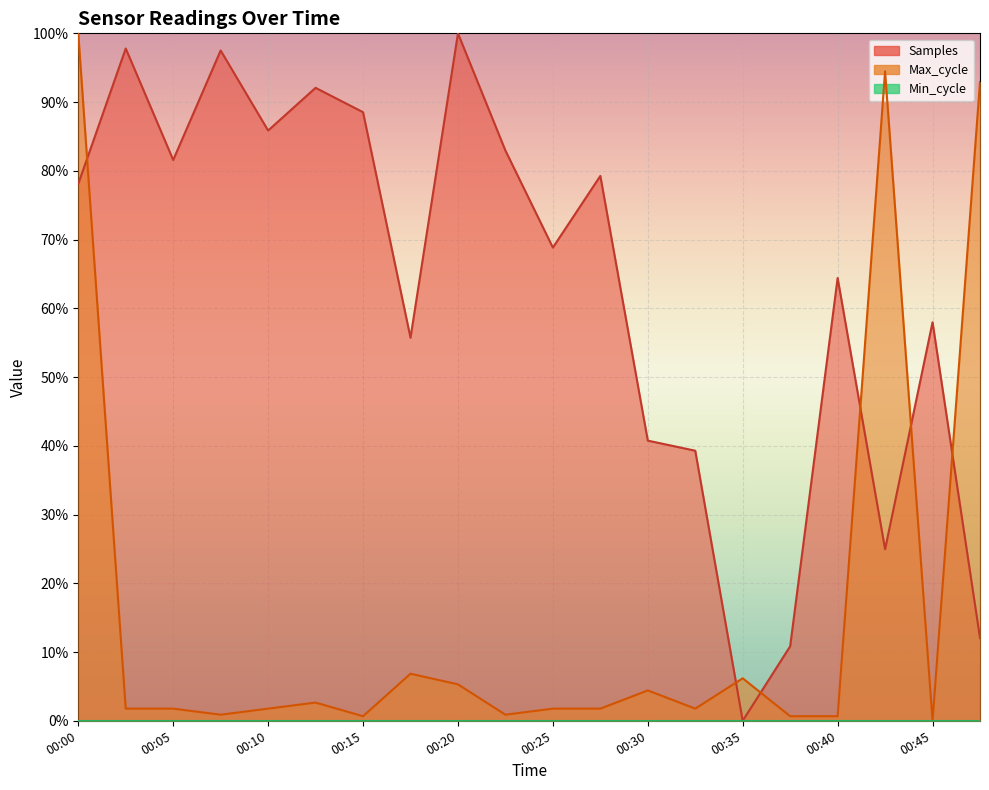

What is the sum of all Samples values?

12.6